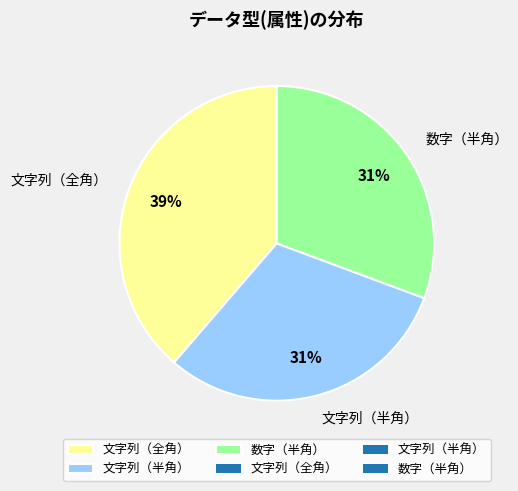

To the nearest percent, what is the combined percentage of 文字列（半角） and 文字列（全角）?

69%